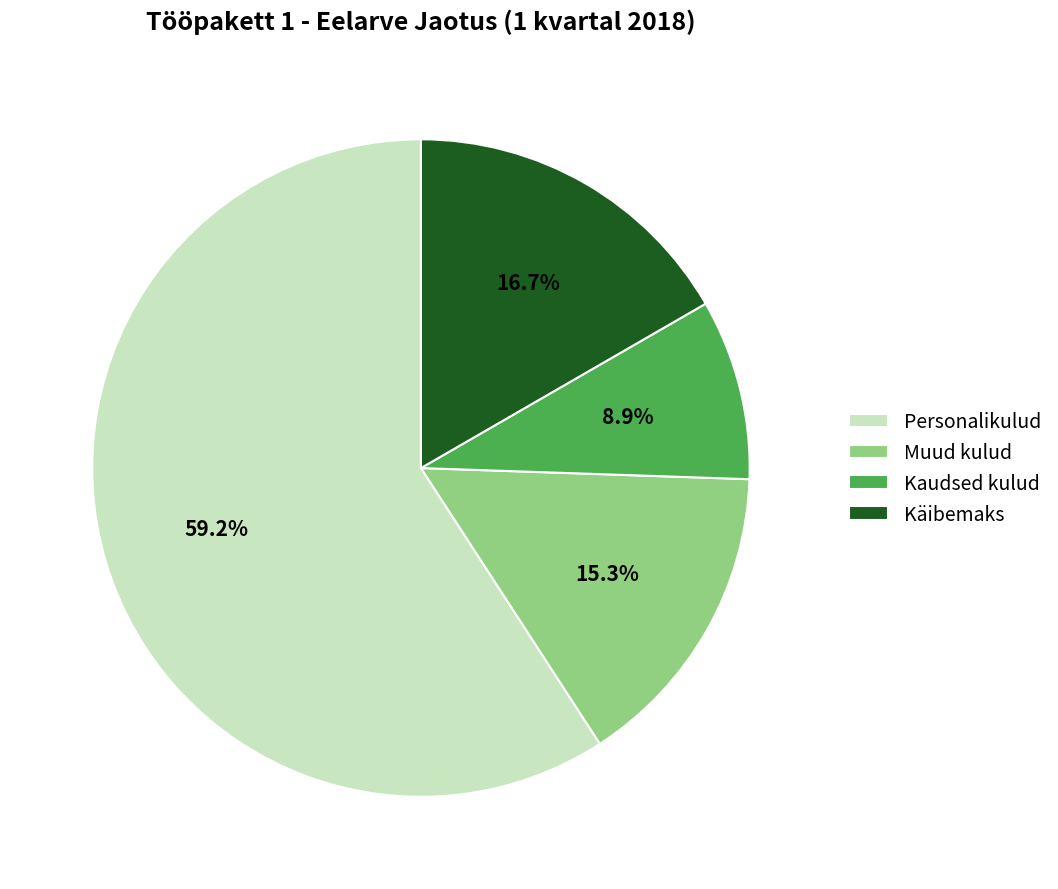

Is it true that Käibemaks is 17% of the pie?

True